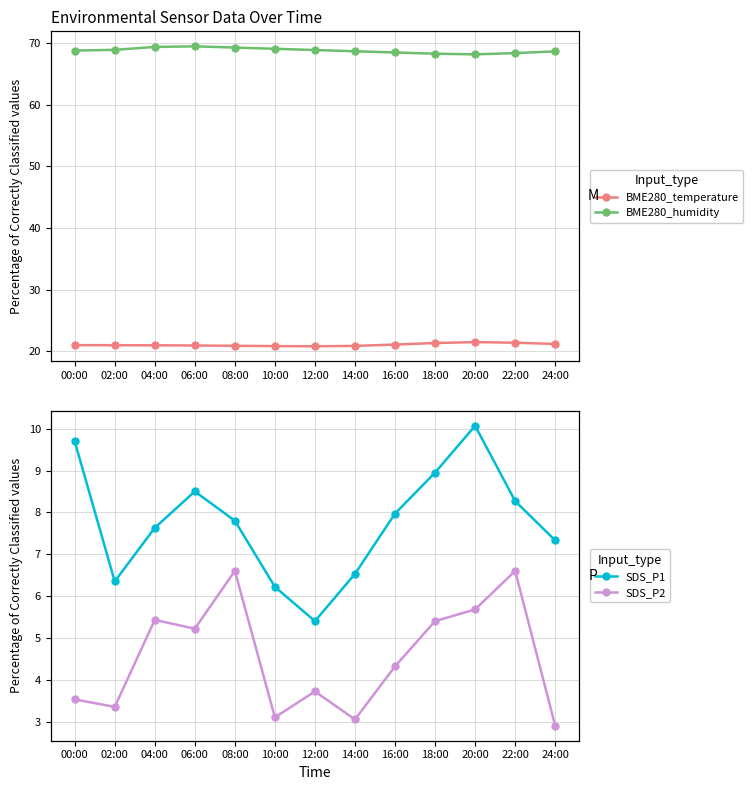

What is the label of the 6th point from the left?

10:00